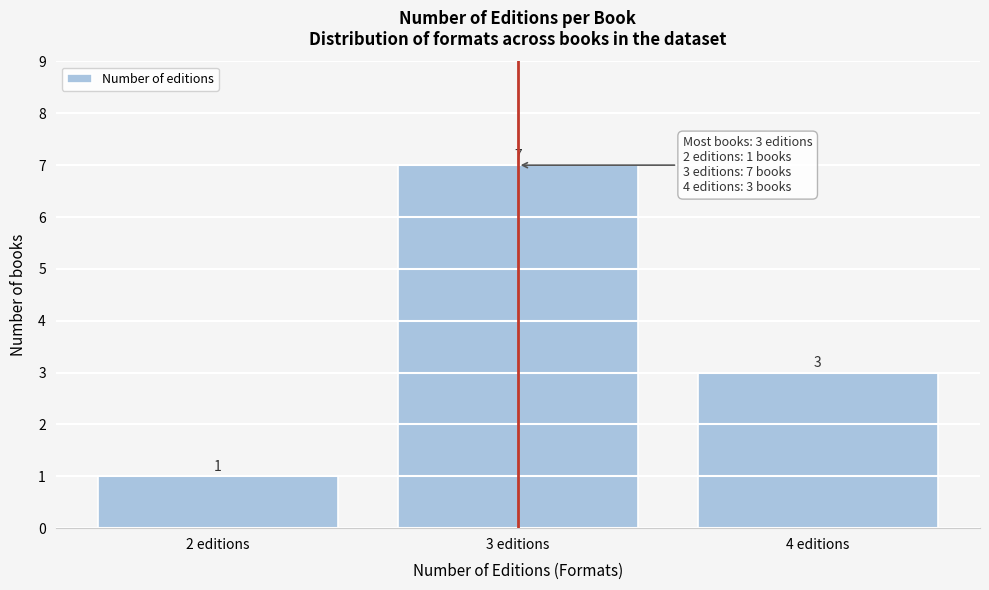

Reading left to right, what are all the values shown in this chart?

1	7	3